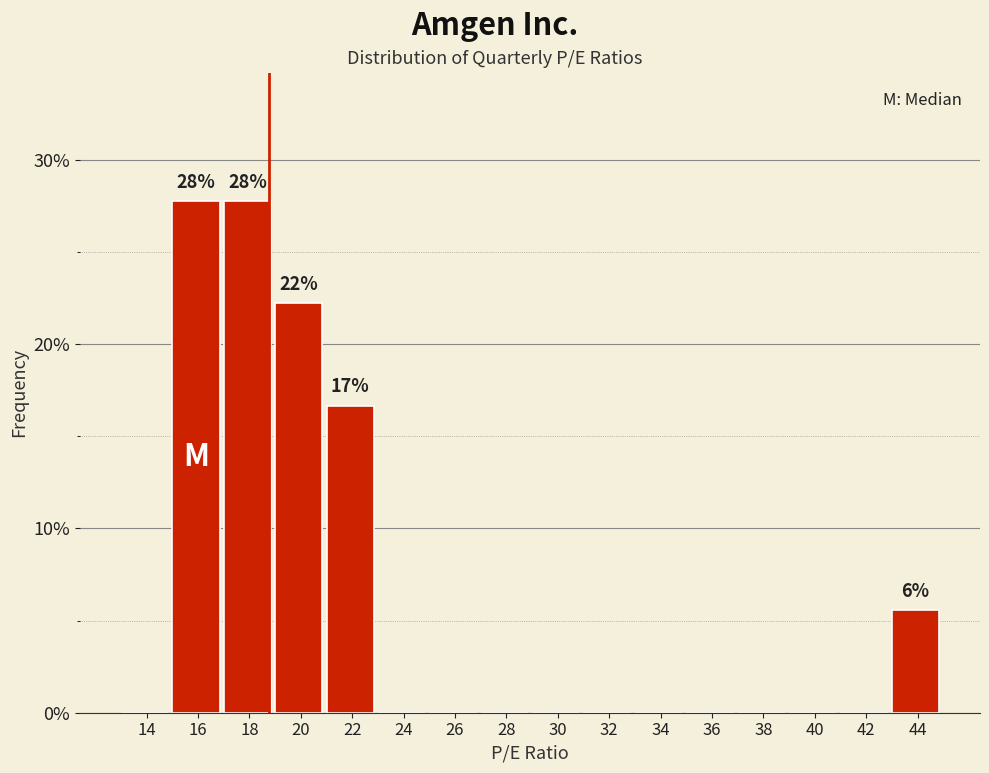

Reading left to right, transcribe all the data shown in this chart.

14=0.0	16=27.8	18=27.8	20=22.2	22=16.7	24=0.0	26=0.0	28=0.0	30=0.0	32=0.0	34=0.0	36=0.0	38=0.0	40=0.0	42=0.0	44=5.6